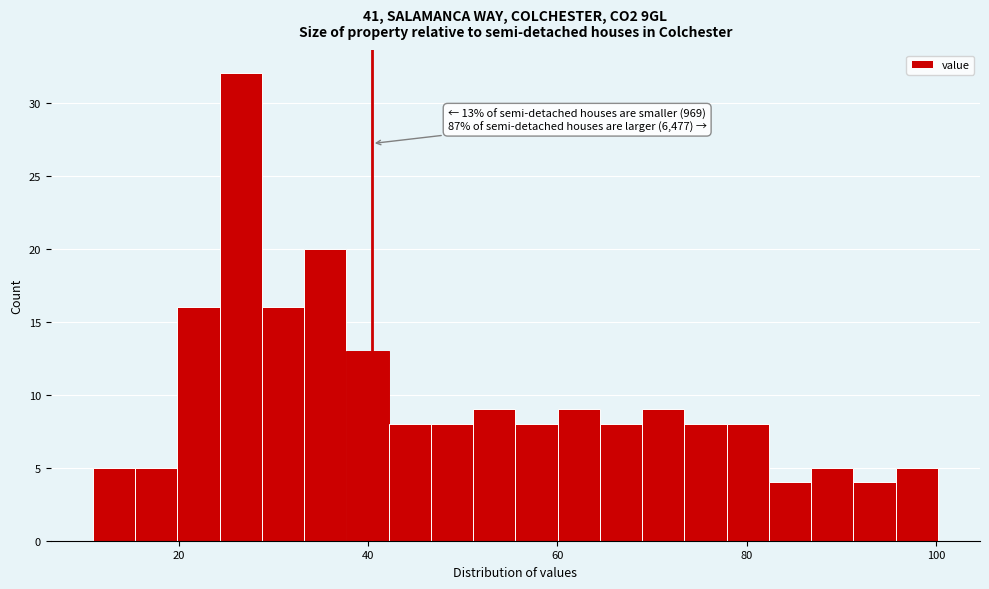

Read against the x-axis, roughly where is the centre of the tallest bar?

26